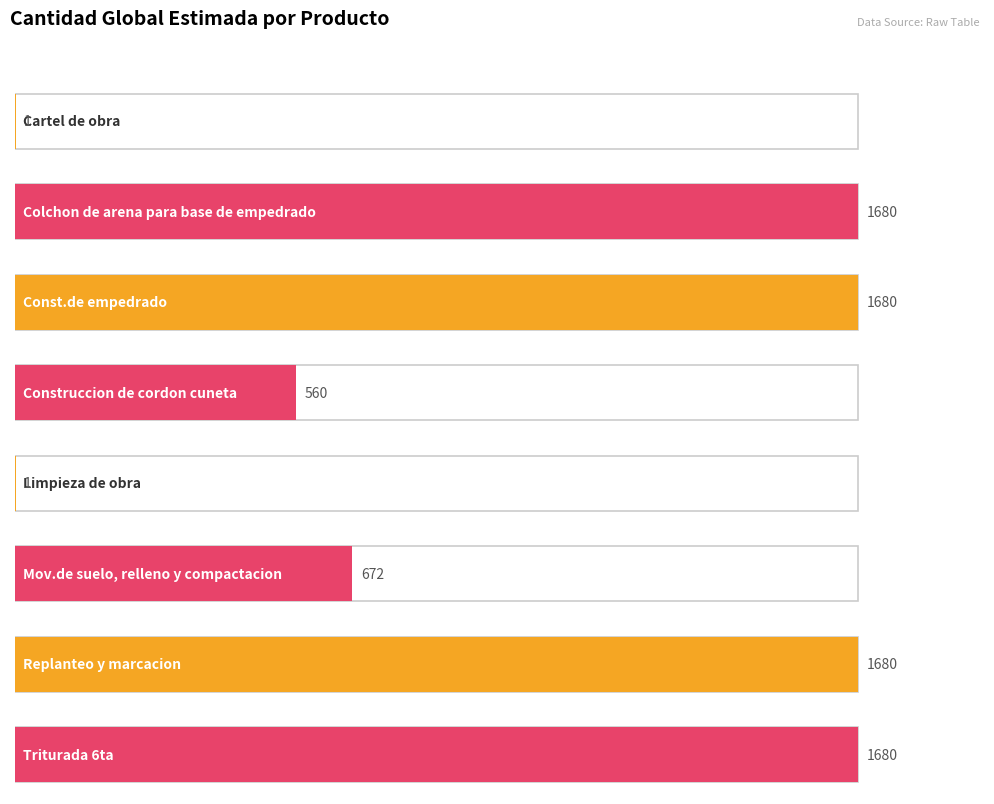

The chart shows a value of 589 at Replanteo y marcacion. True or false?

False